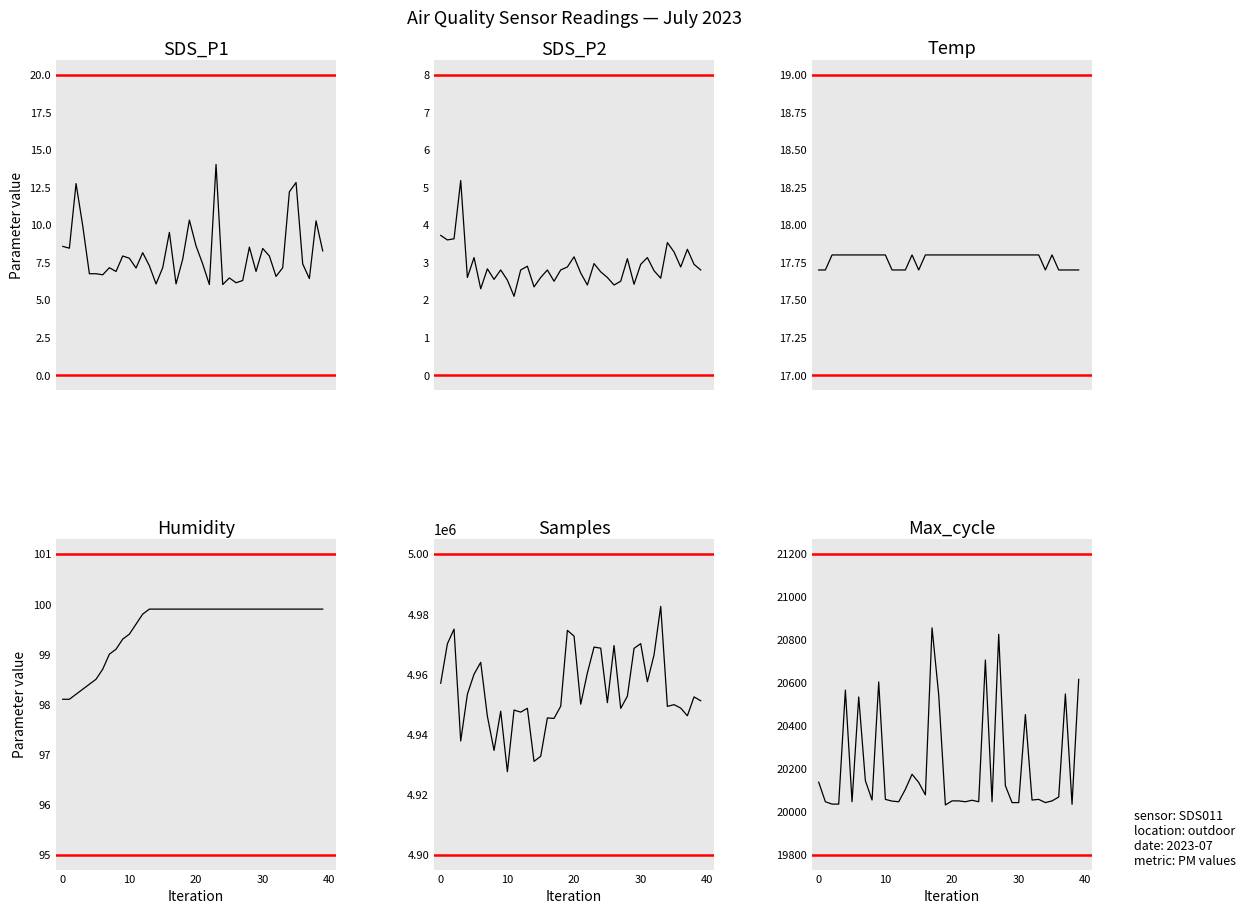

What is the highest value of the Temp series?

17.8